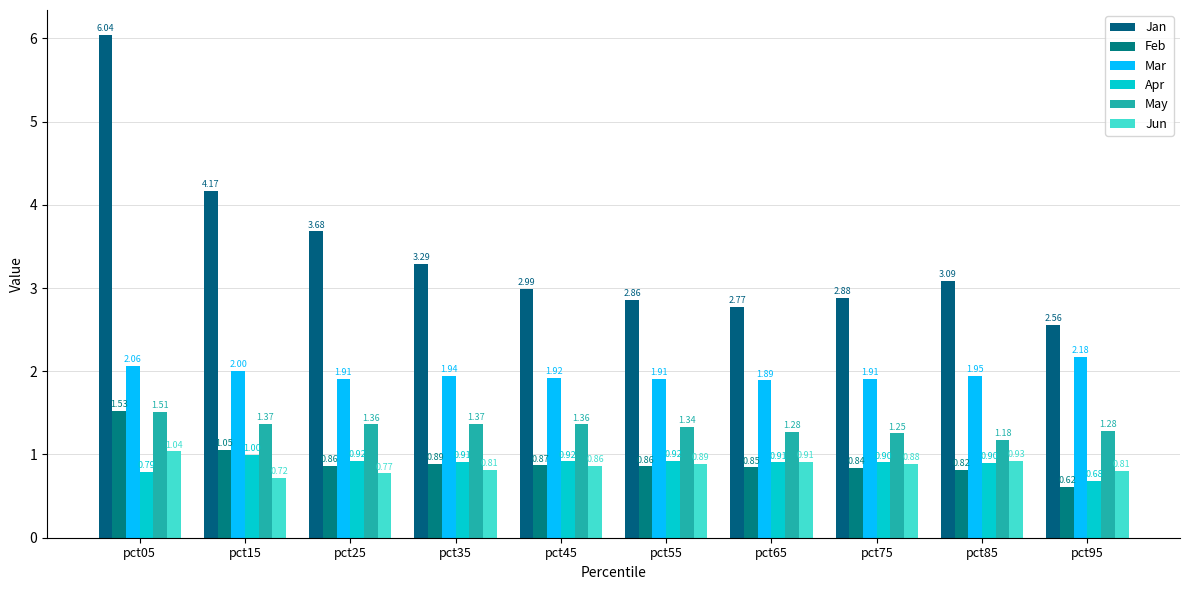

What are all the series names shown in the legend?

Jan, Feb, Mar, Apr, May, Jun